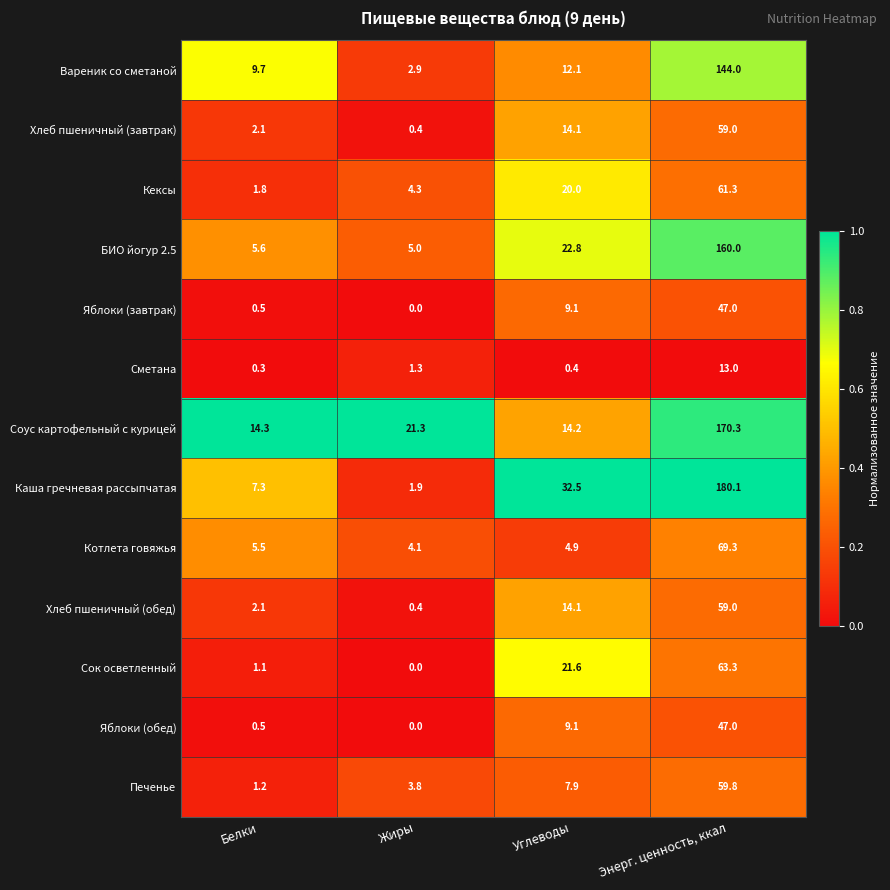

Rank the categories by Печенье value from lowest to highest.

Белки, Жиры, Углеводы, Энерг. ценность, ккал